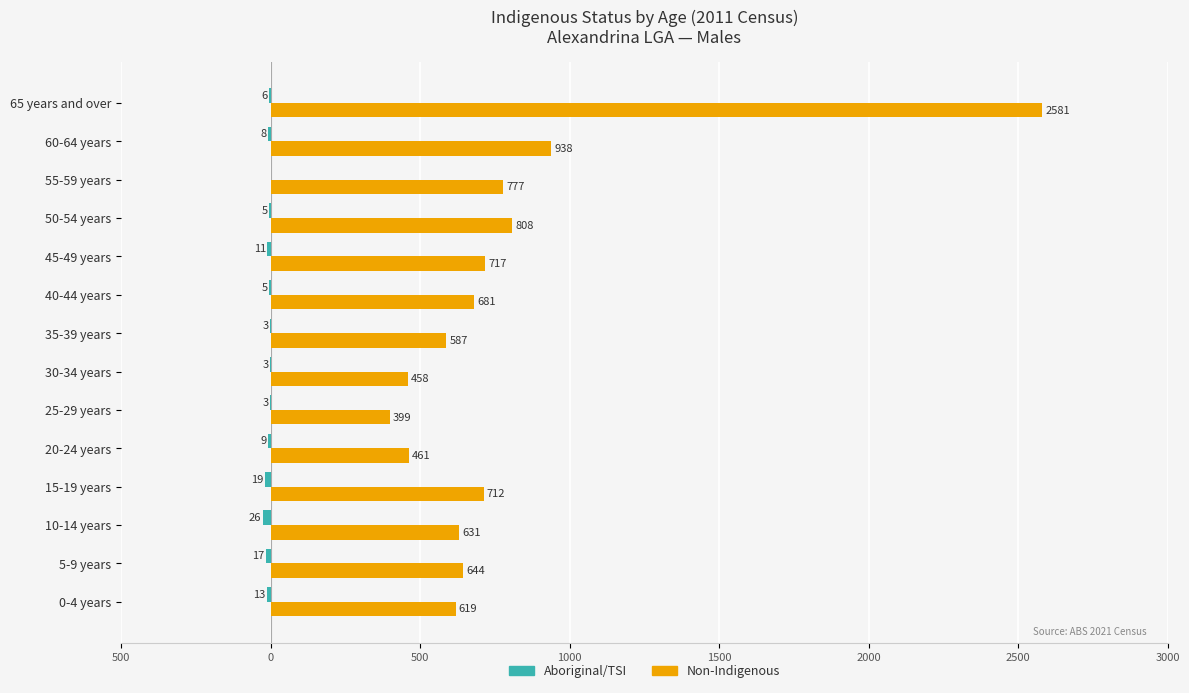

How many bars are there in total?

28